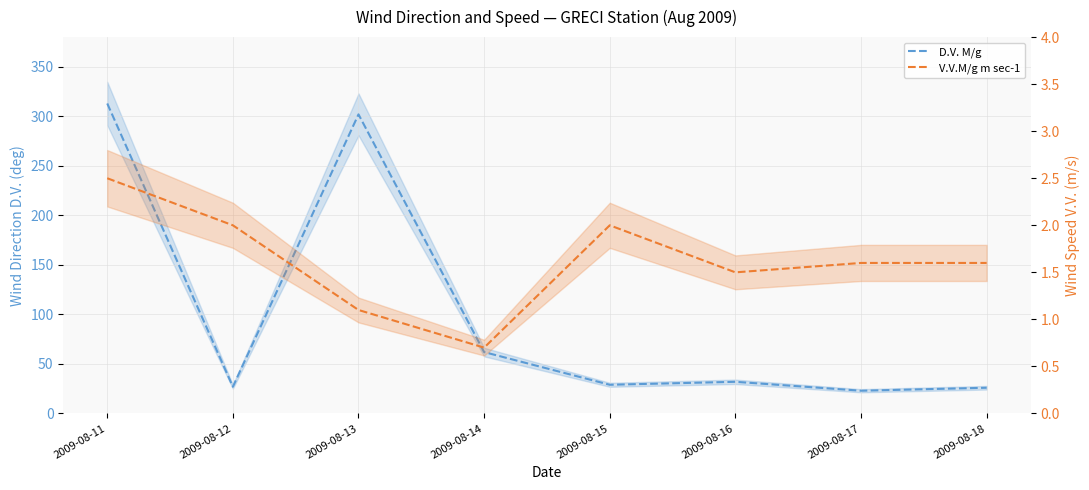

What is the value of the D.V. M/g point at the 5th from the left?

29.0